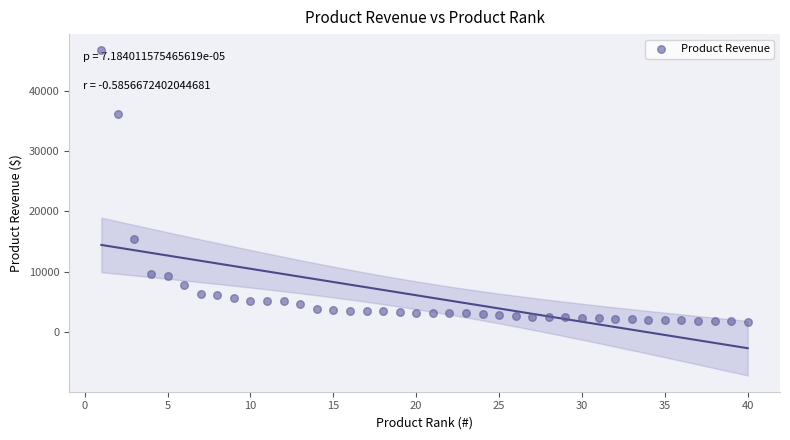

What is the range of X values (max minus min)?

39.0